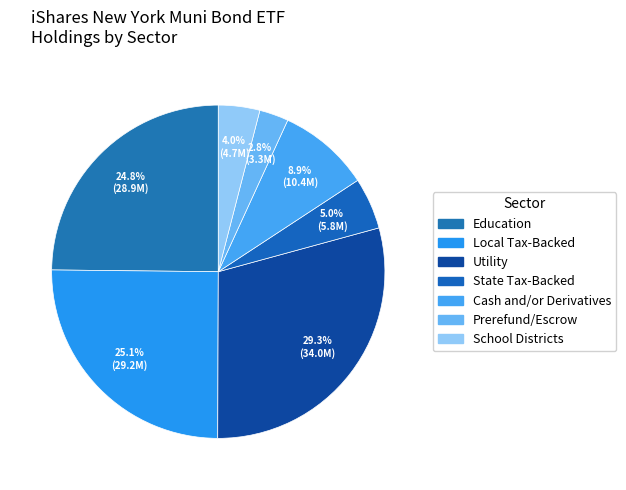

What is the largest slice in the pie chart?

Utility